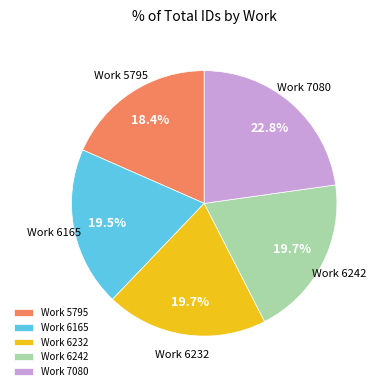

To the nearest percent, what is the difference between the largest and smallest slice percentages?

4%